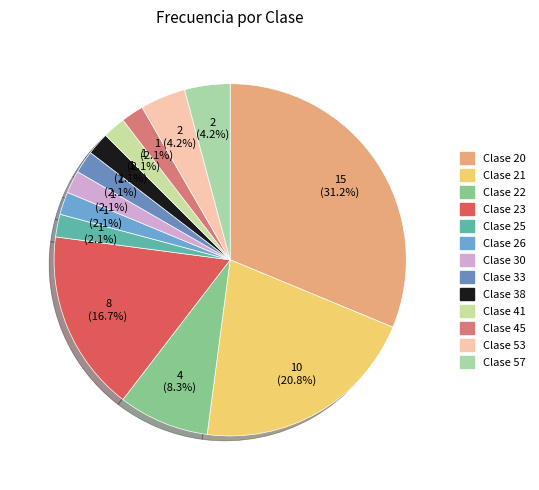

How many segments does this pie chart have?

13